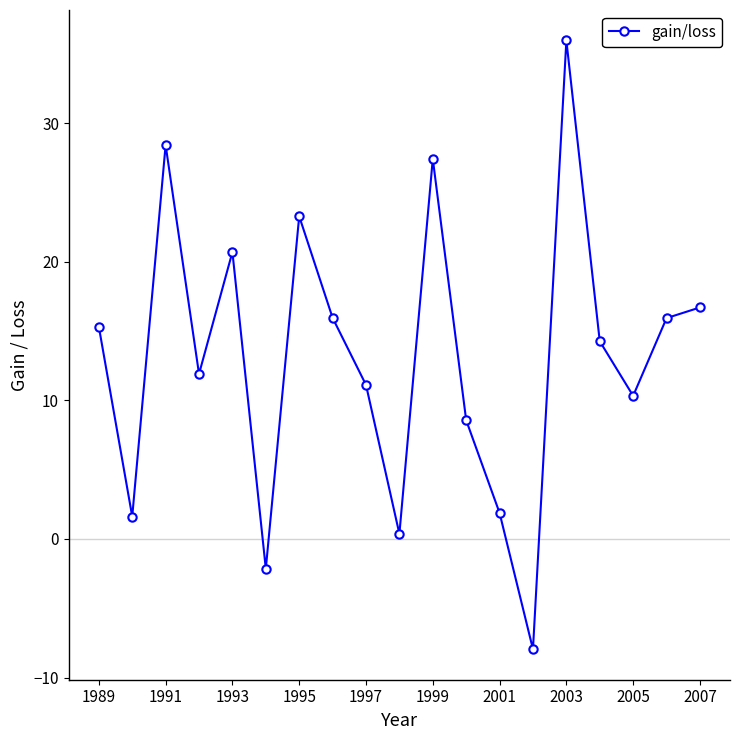

How many interior local valleys (lower than both neighbors) does the data have?

6